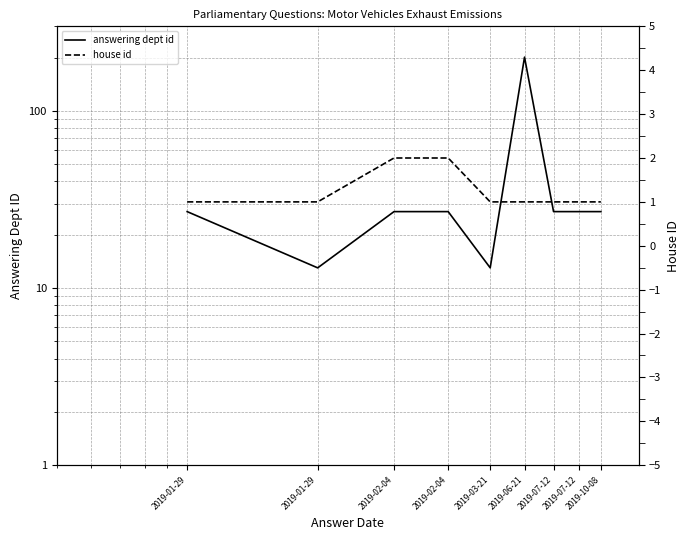

True or false: house id has a value of 0 at 2019-10-08.

False